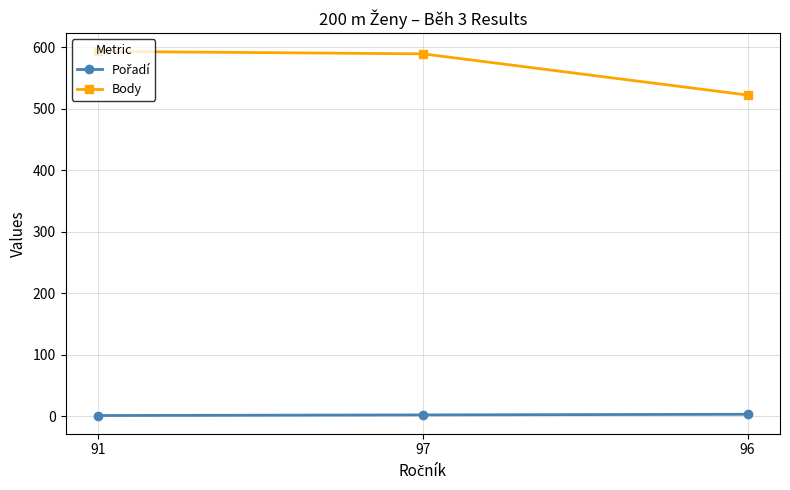

What is the label of the 2nd point from the right?

97